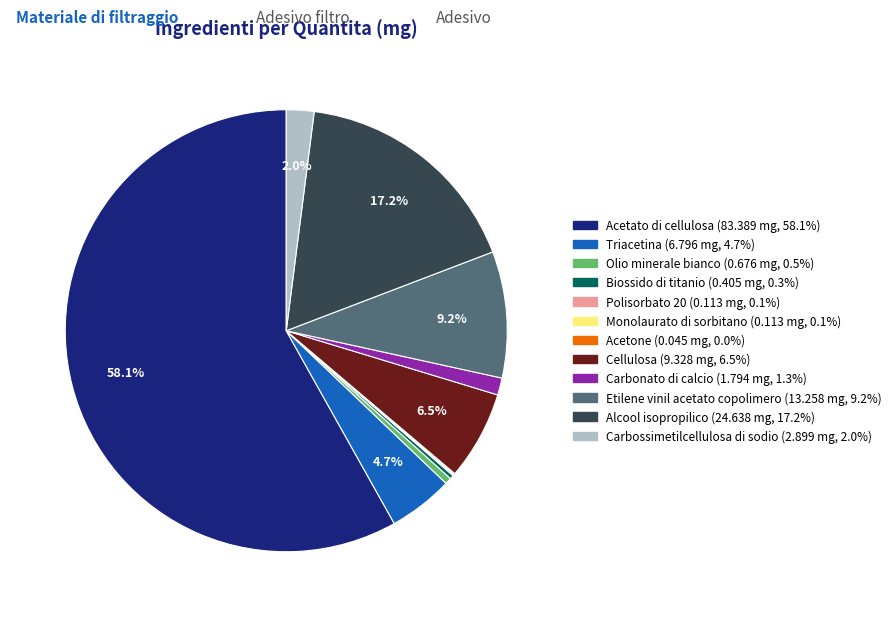

What is the majority slice?

Acetato di cellulosa